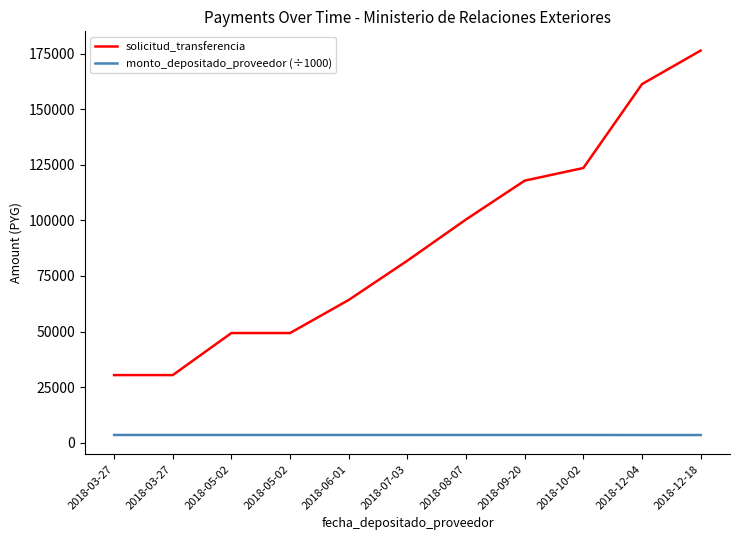

Where is solicitud_transferencia nearest to the value 103390?

2018-08-07